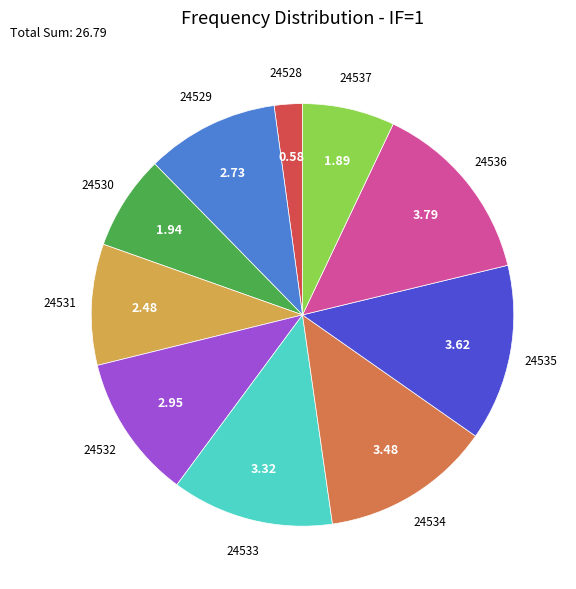

Does 24532 represent more than half of the total?

No